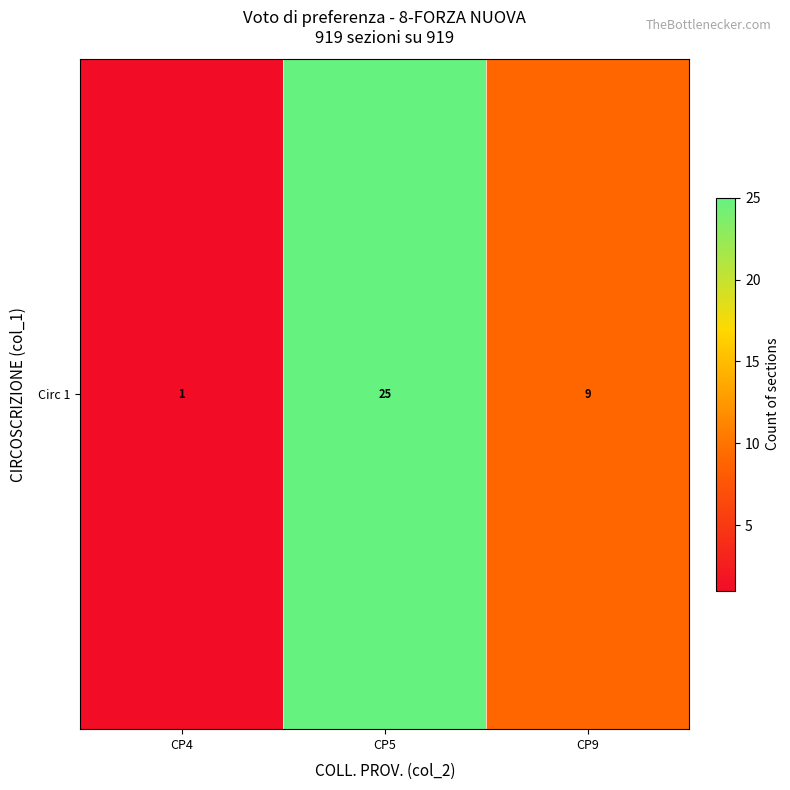

What is the sum of the values at CP9 and CP5?

34